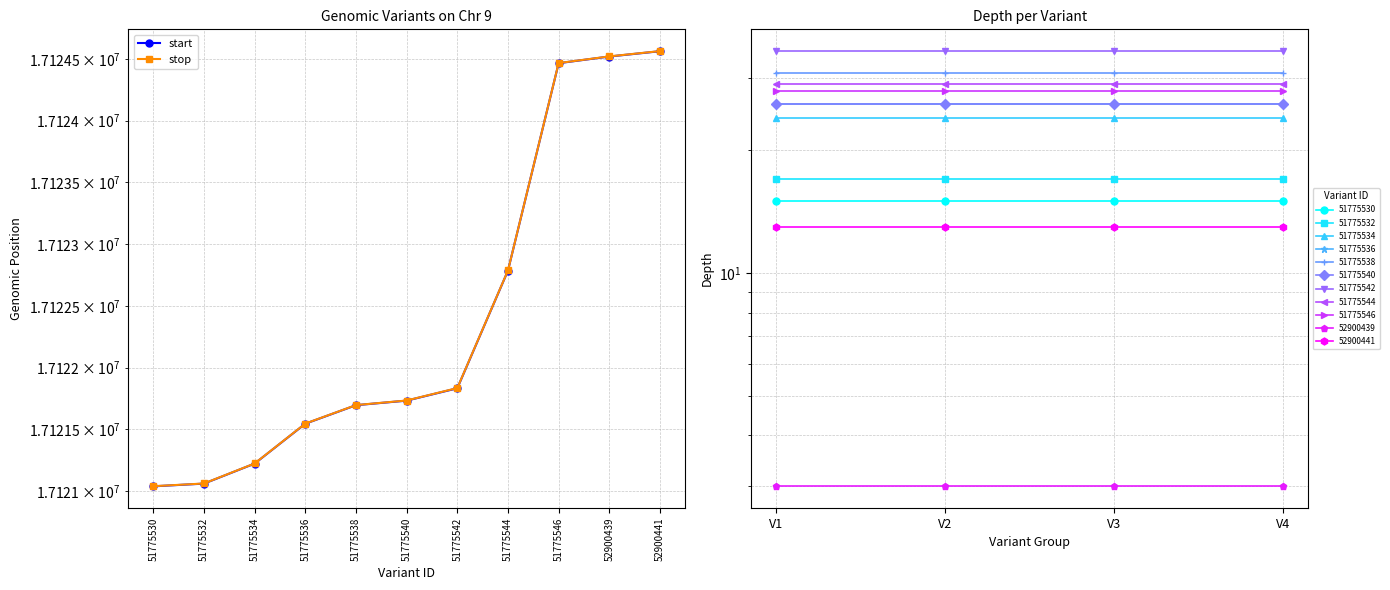

Is the value of start at 52900439 greater than the value of stop at 51775538?

Yes